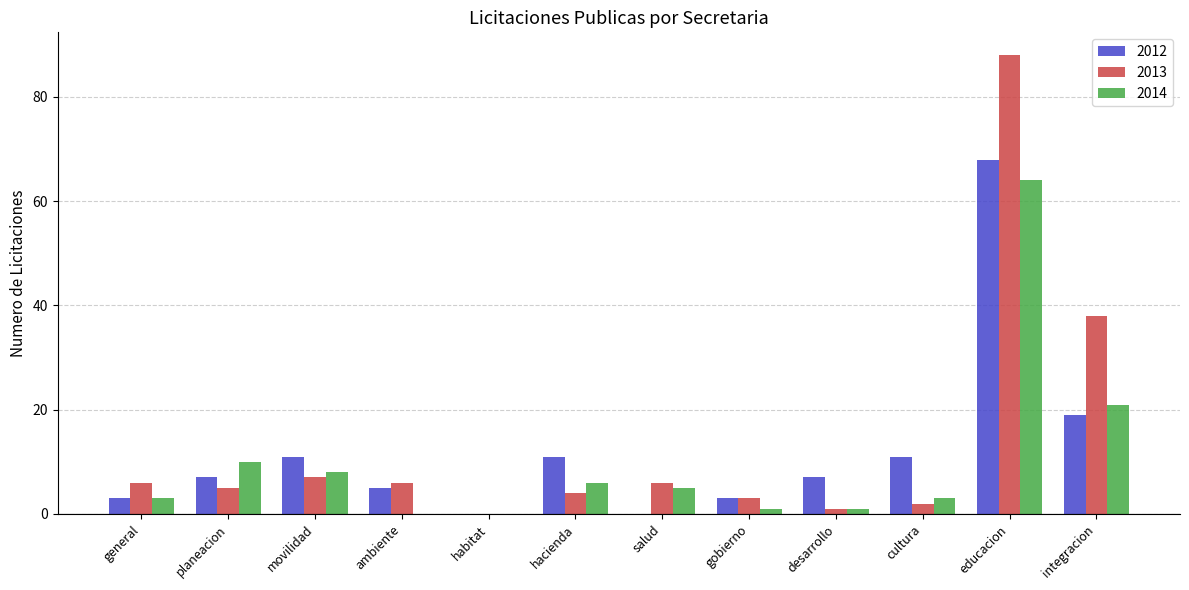

How many groups of bars are there?

12